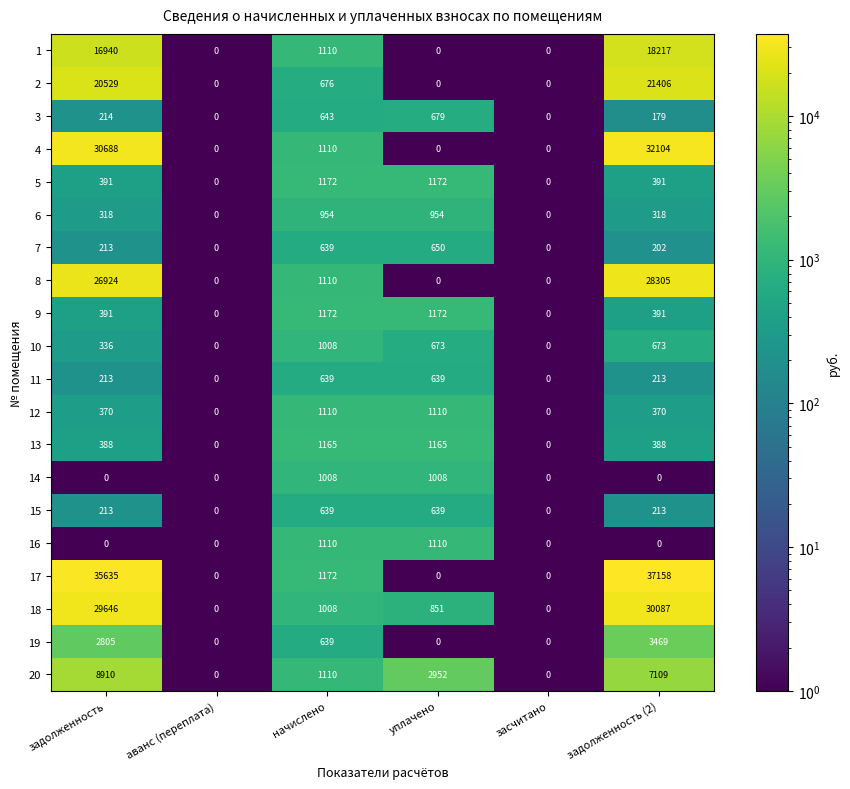

How many data points does each series have?

6